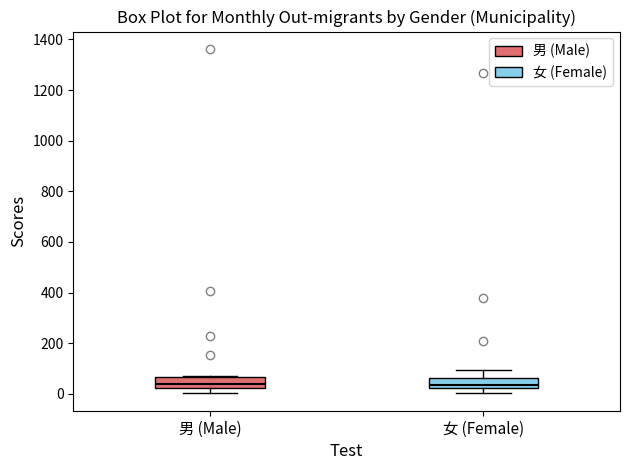

Reading left to right, transcribe this box plot: for each box, give where its median line is, the range the box spans, and where its two whiskers end, as read against the y-axis. The values are not printed on the chart, so give them approximately, as read against the axis.

男 (Male): median 40, box 20 to 60, whiskers 0 to 80
女 (Female): median 40, box 20 to 60, whiskers 0 to 100